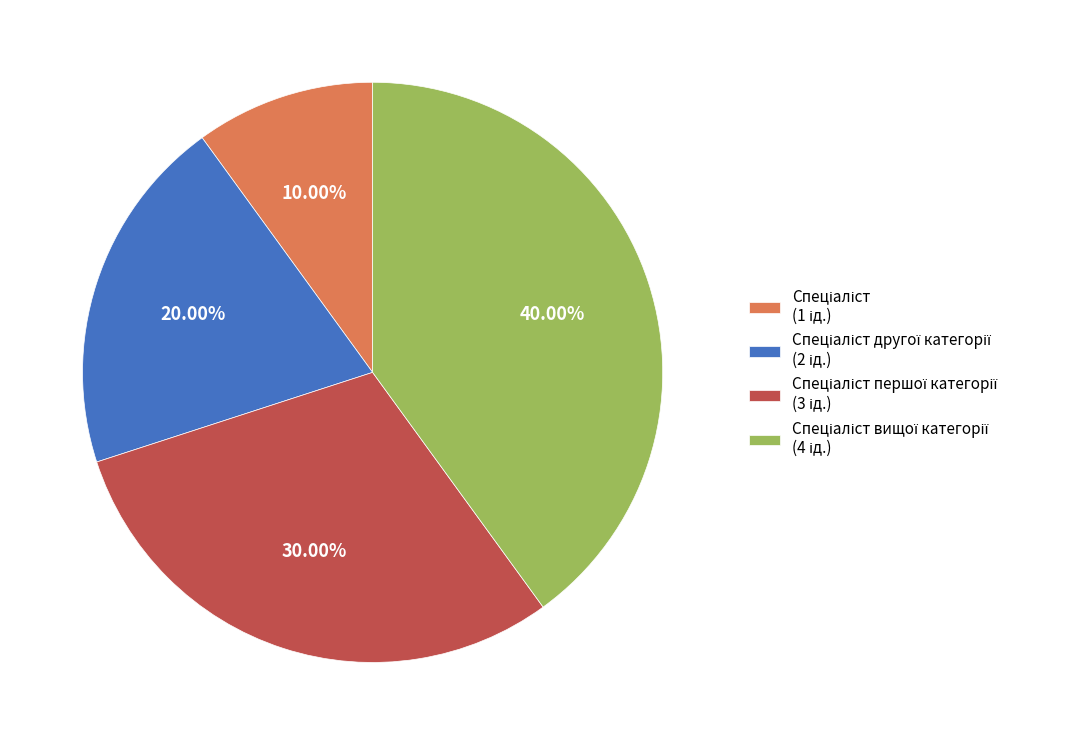

Is there a majority slice in this chart?

No